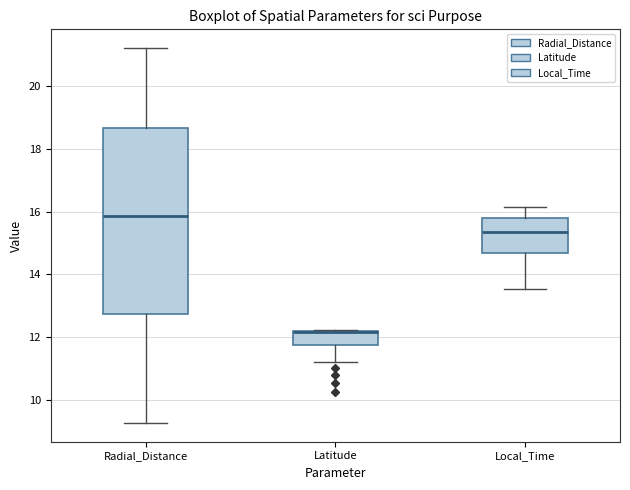

Reading left to right, read every box against the y-axis: the position of its median line, the range the box covers, and the ends of its whiskers. The values are not printed on the chart, so give them approximately, as read against the axis.

Radial_Distance: median 15.8, box 12.8 to 18.6, whiskers 9.2 to 21.2
Latitude: median 12.2, box 11.8 to 12.2, whiskers 11.2 to 12.2
Local_Time: median 15.4, box 14.6 to 15.8, whiskers 13.6 to 16.2